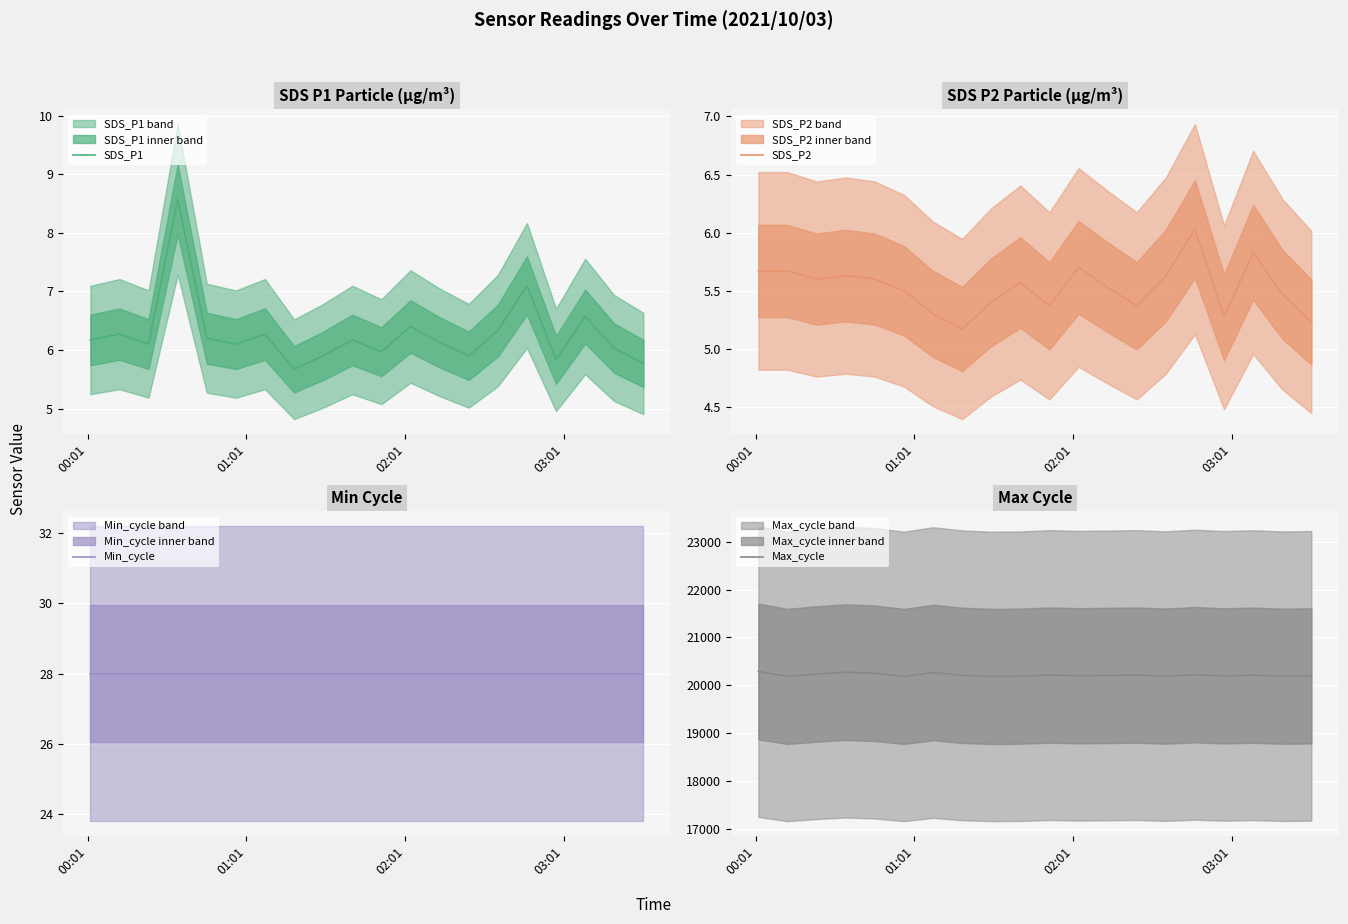

What is the value of the SDS_P2 point at the 13th from the left?

5.5